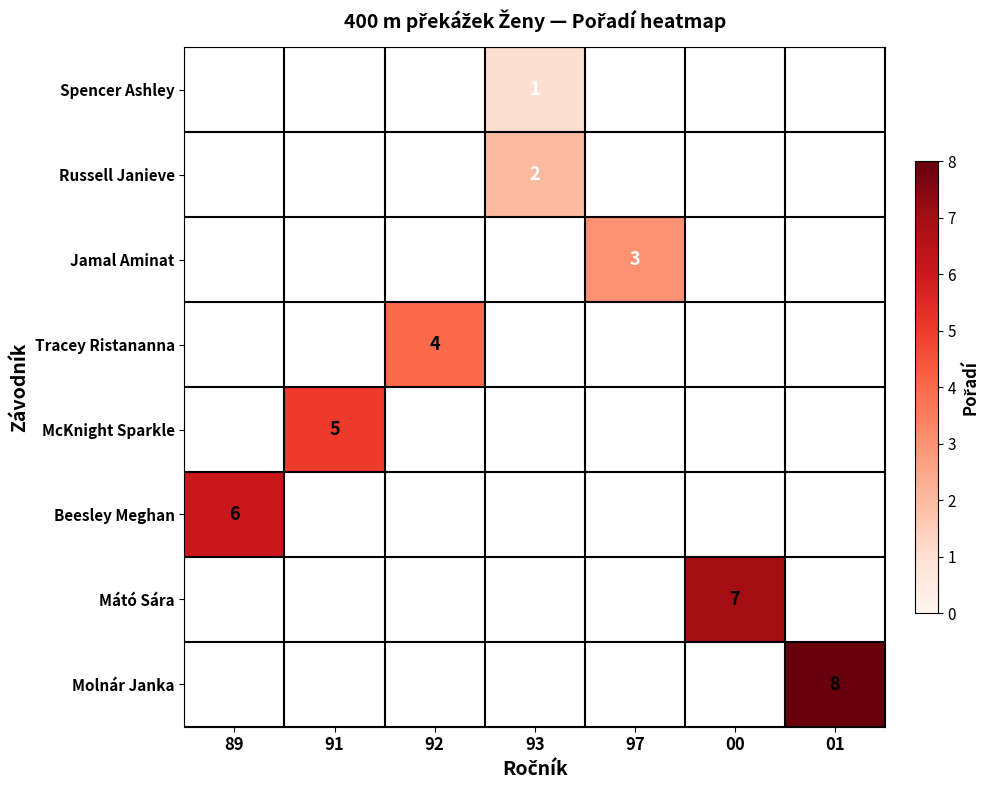

At 01, list the series in order from smallest to largest.

Spencer Ashley, Russell Janieve, Jamal Aminat, Tracey Ristananna, McKnight Sparkle, Beesley Meghan, Mátó Sára, Molnár Janka